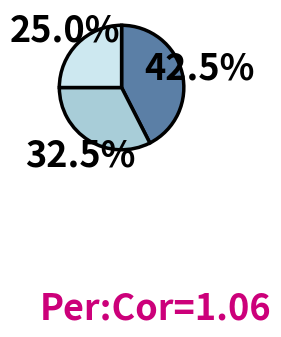

Is there a majority slice in this chart?

No